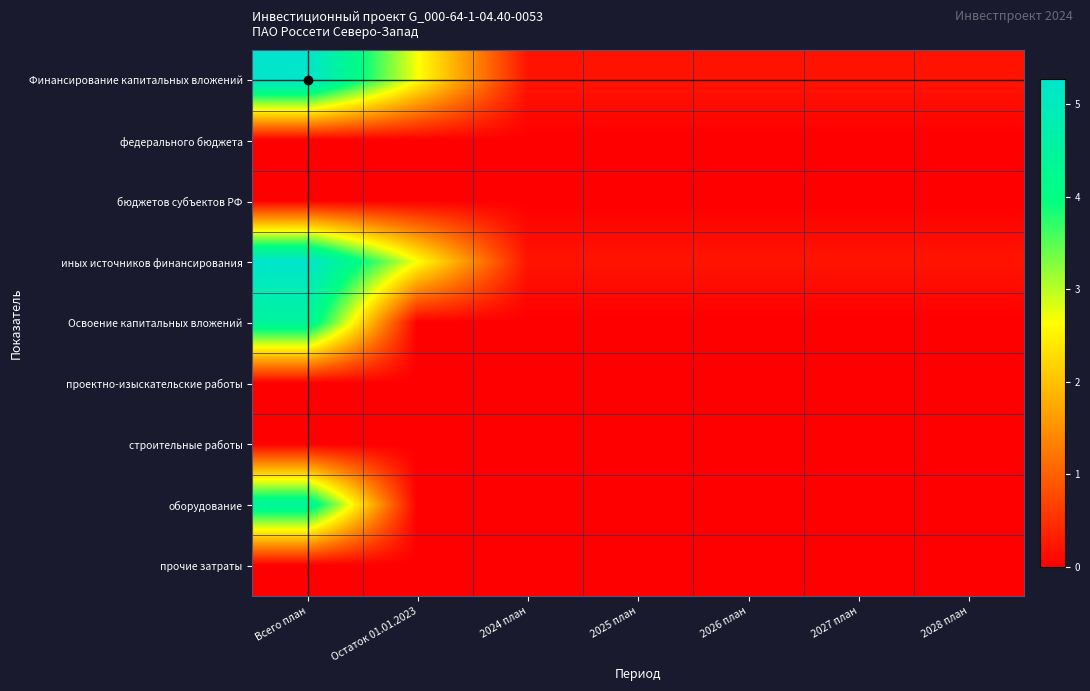

Count the number of data series in this chart.

9